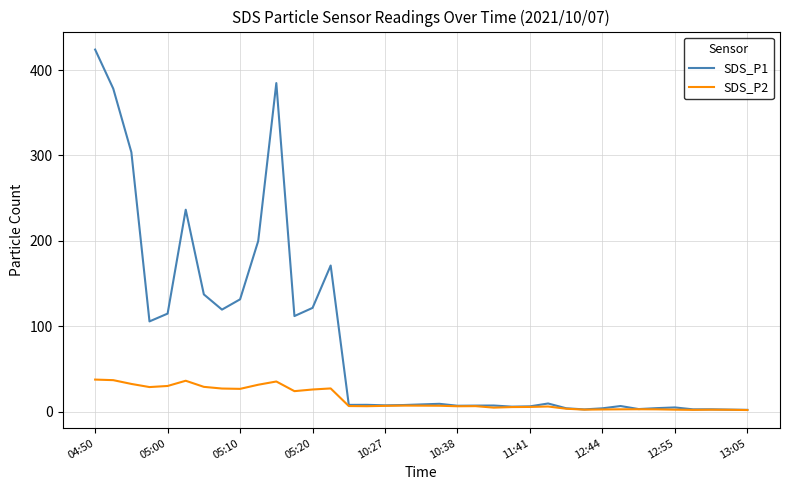

Which series has the largest total across all categories?

SDS_P1